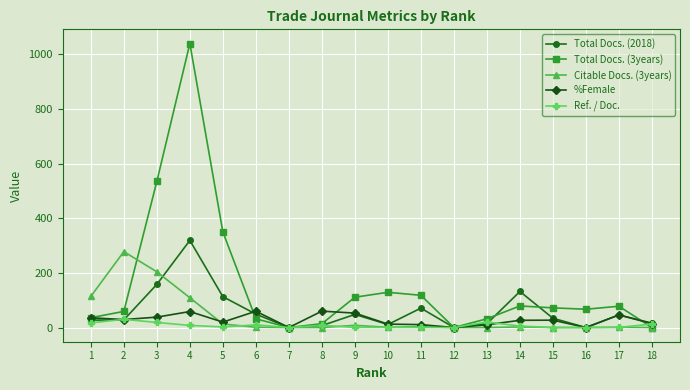

Which label corresponds to the largest value in the chart?

4